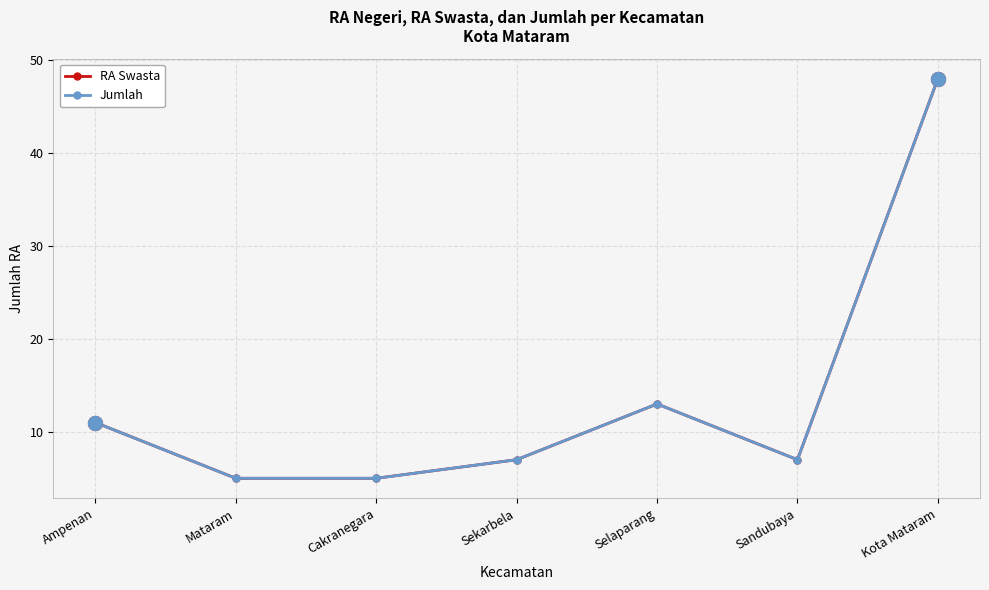

Reading left to right, what are all the values shown in this chart?

RA Swasta: 11	5	5	7	13	7	48
Jumlah: 11	5	5	7	13	7	48